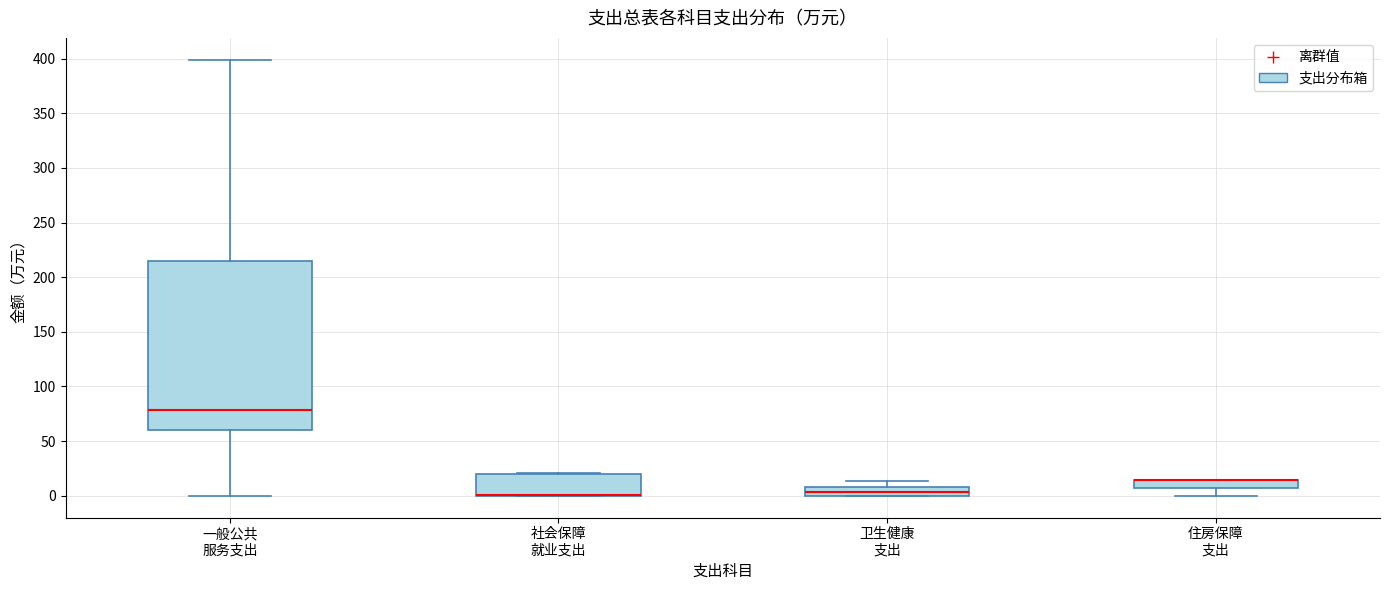

Which box is the tallest, from its lower edge to its upper edge?

一般公共 服务支出